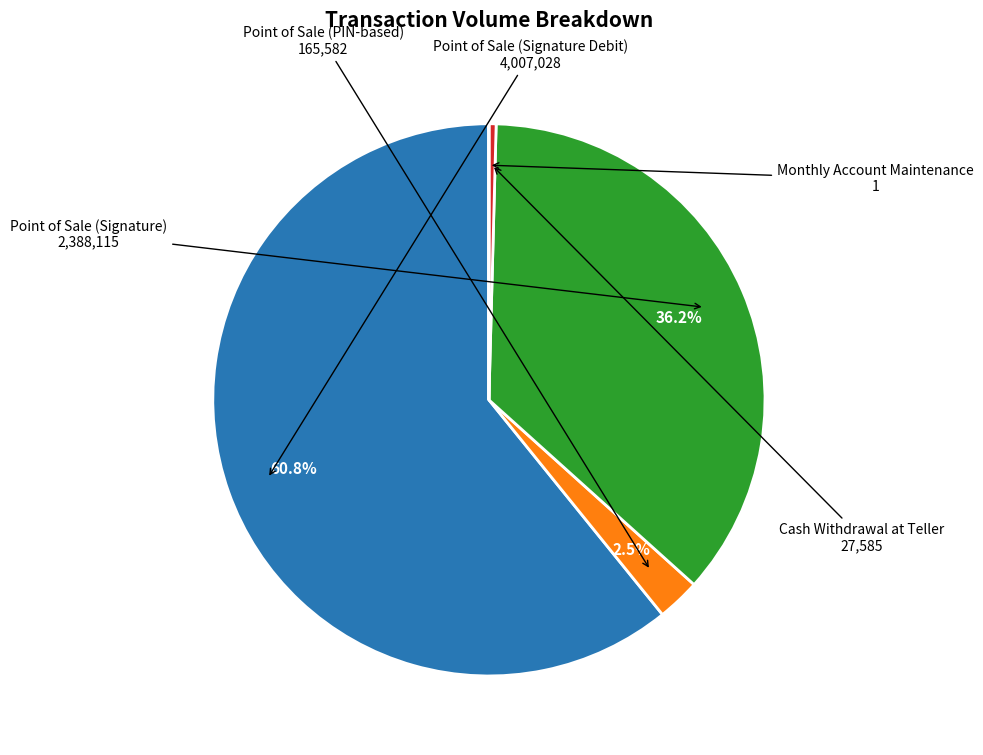

Which has a higher value, Point of Sale (Signature) or Point of Sale (Signature Debit)?

Point of Sale (Signature Debit)